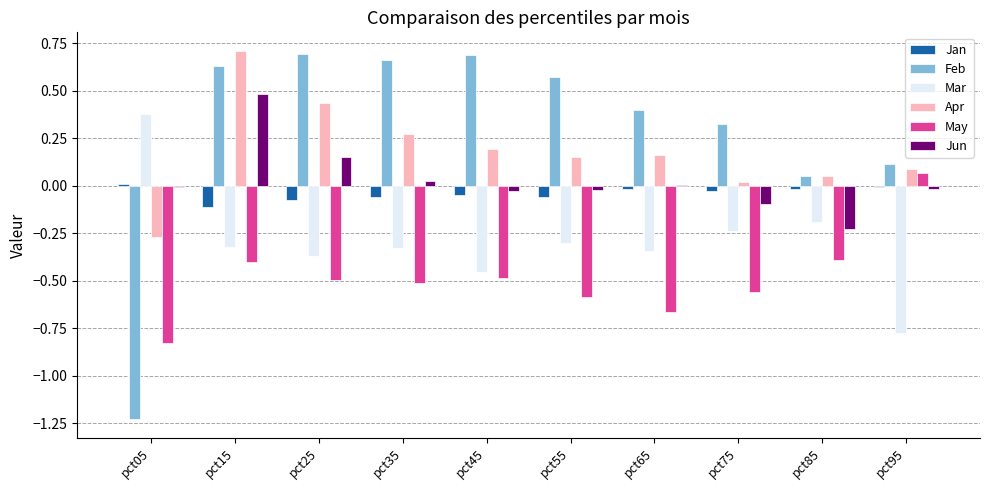

Is the value of Jan at pct05 greater than the value of May at pct25?

Yes